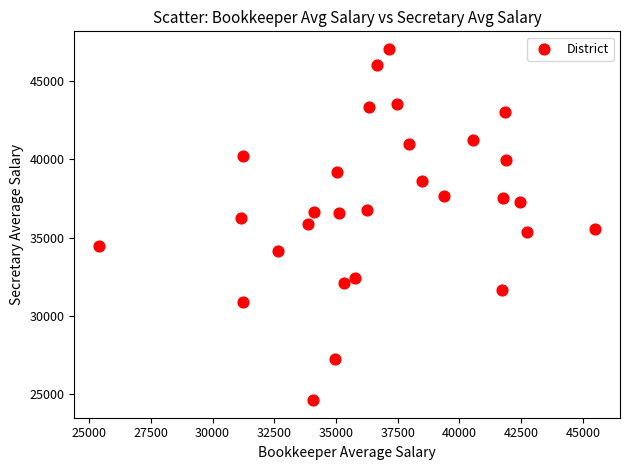

What is the range of Y values (max minus min)?

22454.3